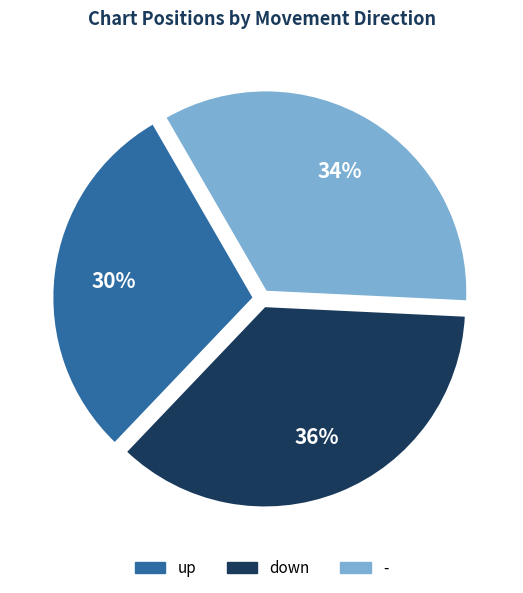

To the nearest percent, what is the average slice percentage?

33%